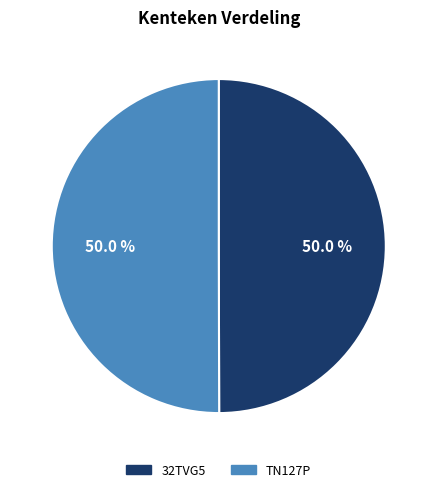

To the nearest percent, what portion does 32TVG5 represent?

50%